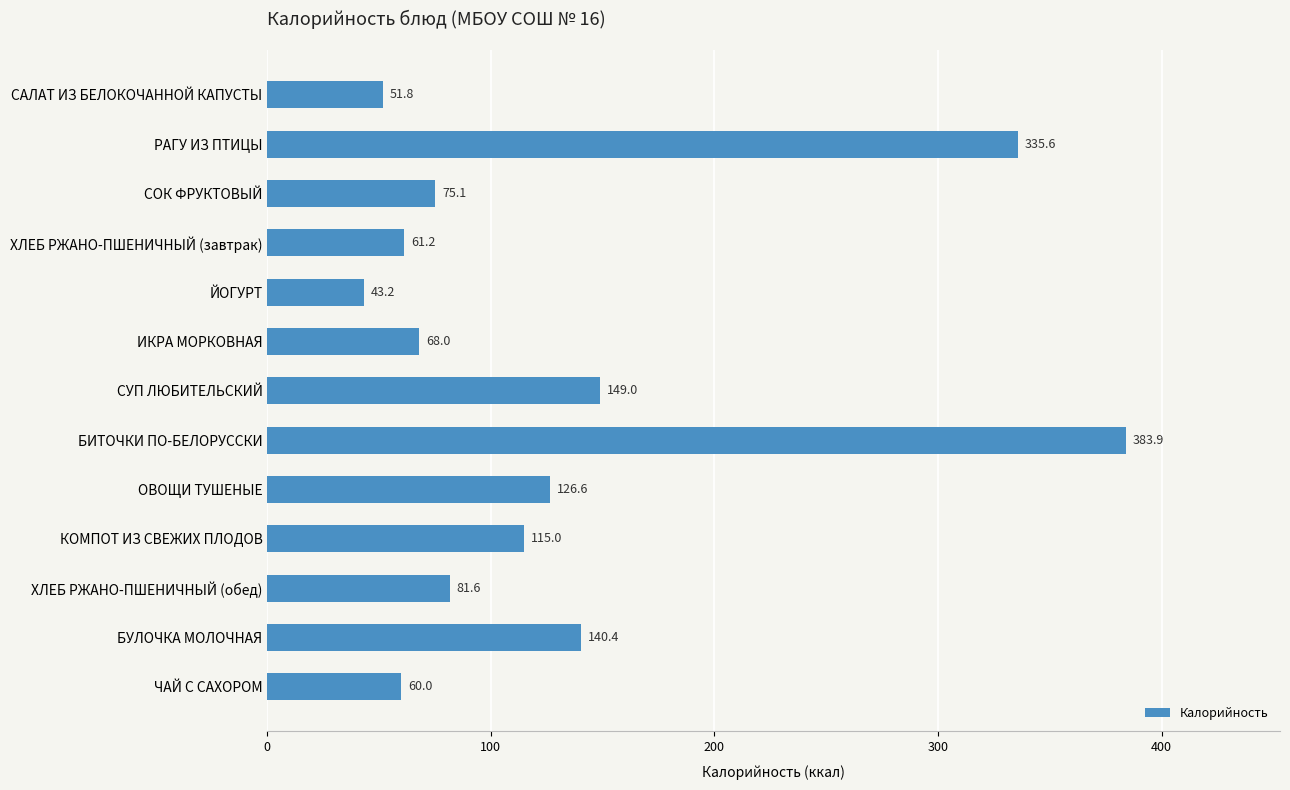

Count the number of values greater than 81.

7